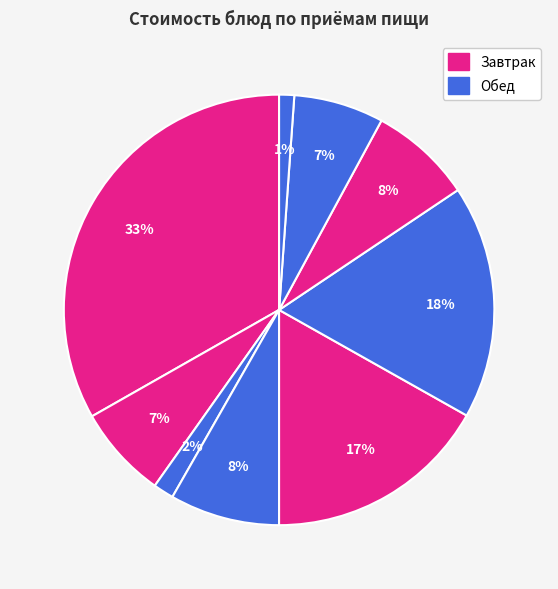

Count the number of slices in the pie.

9